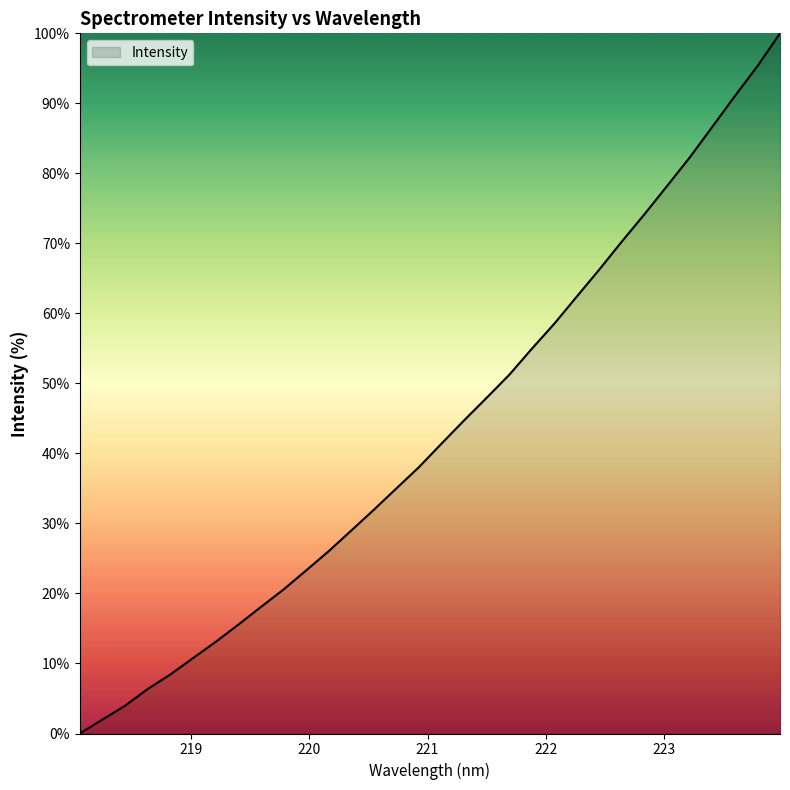

Reading left to right, extract all data points from this chart.

0.0	2.0	4.0	6.3	8.4	10.8	13.1	15.5	18.0	20.5	23.3	26.0	29.0	31.9	35.0	38.0	41.4	44.7	47.9	51.2	54.9	58.5	62.4	66.3	70.3	74.2	78.2	82.3	86.7	91.0	95.3	100.0